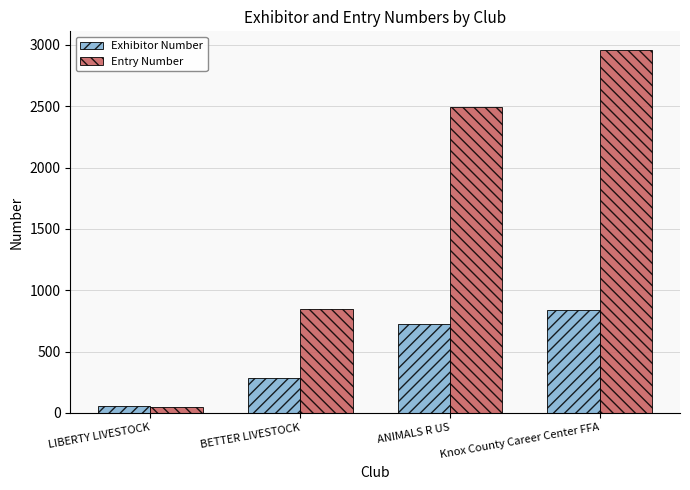

How many categories are shown in the chart?

4